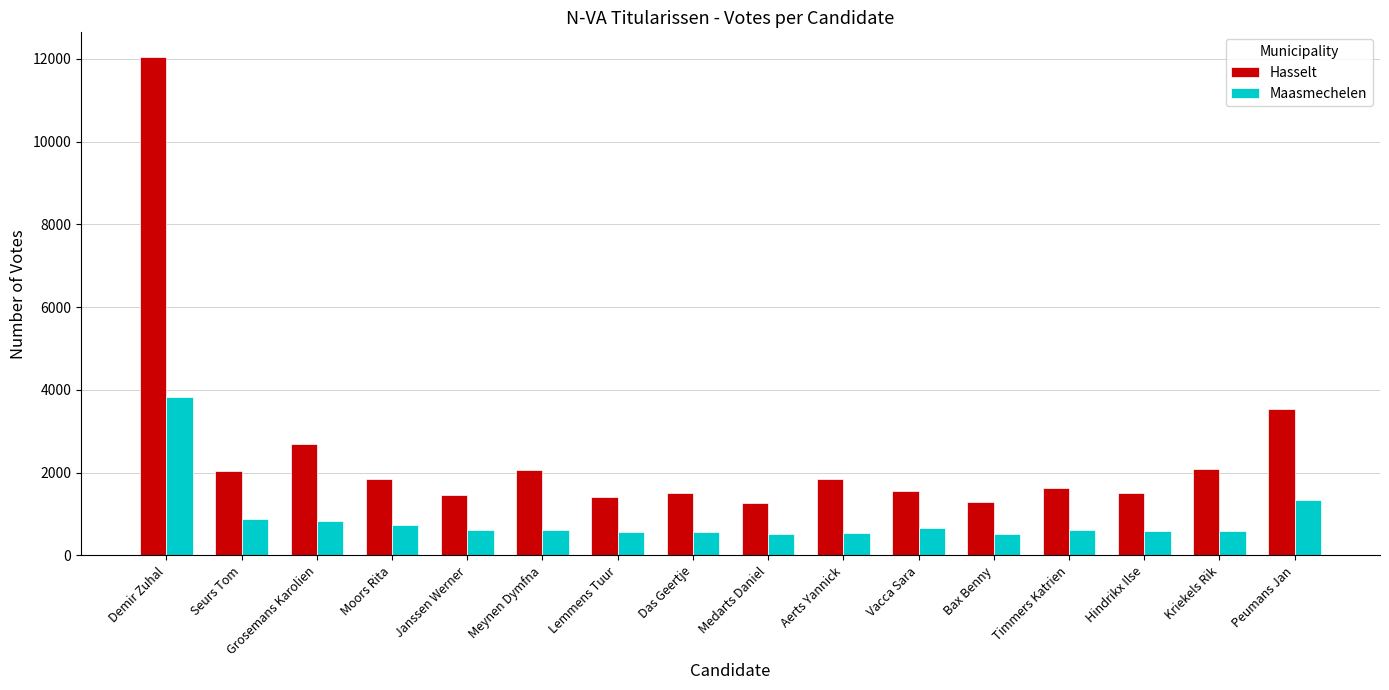

Where does the Hasselt series first go above 1842?

Demir Zuhal